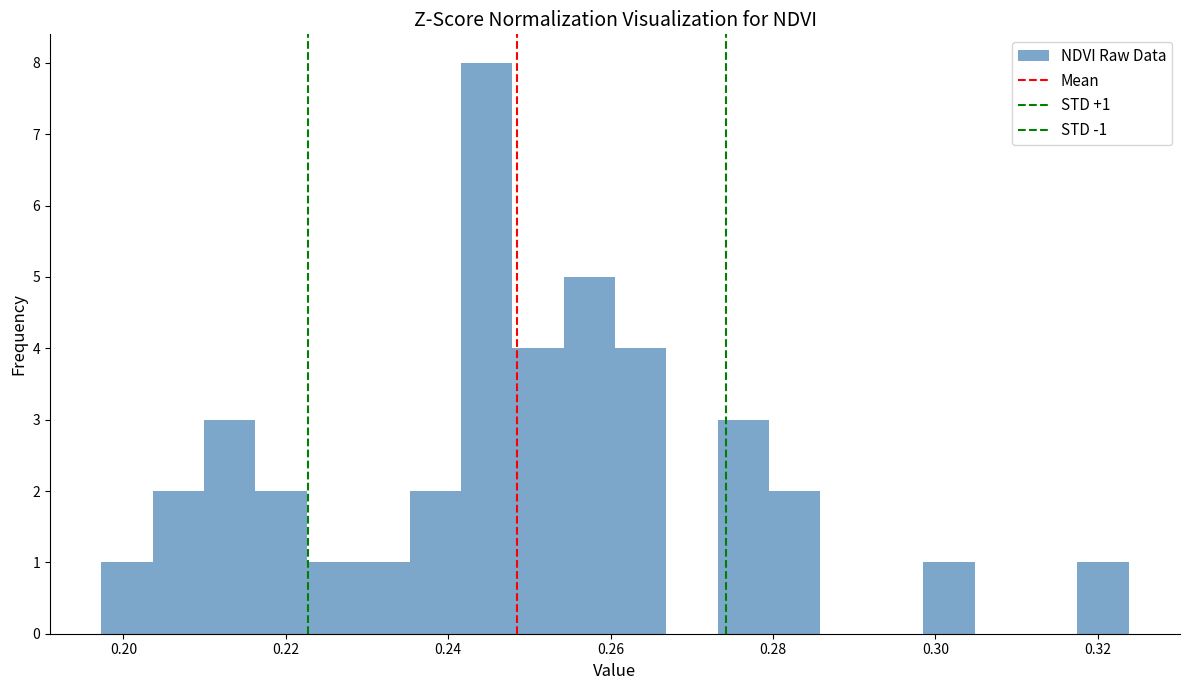

Read against the x-axis, roughly where is the centre of the tallest bar?

0.244